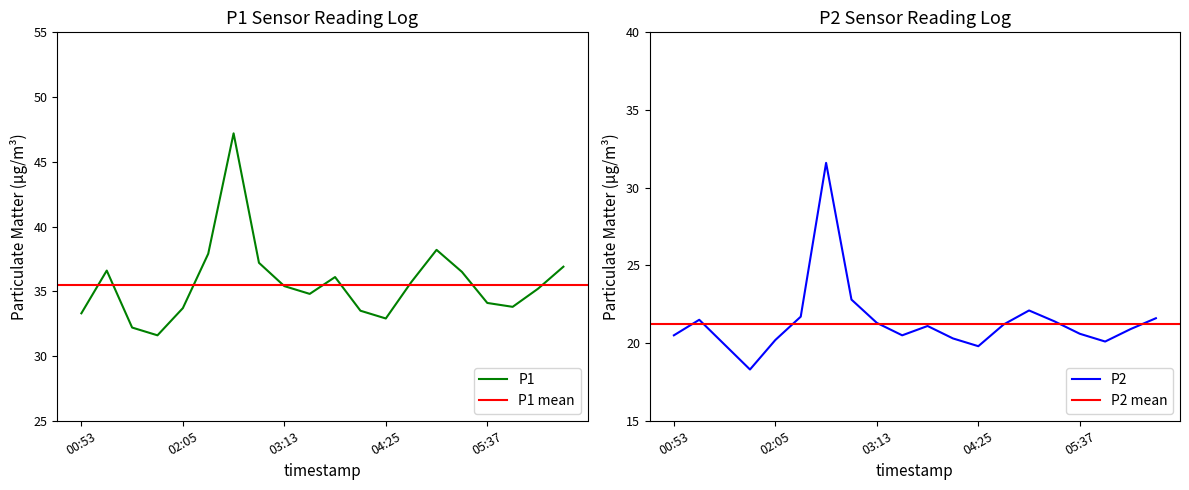

At which label is P1 closest to 39?

05:01